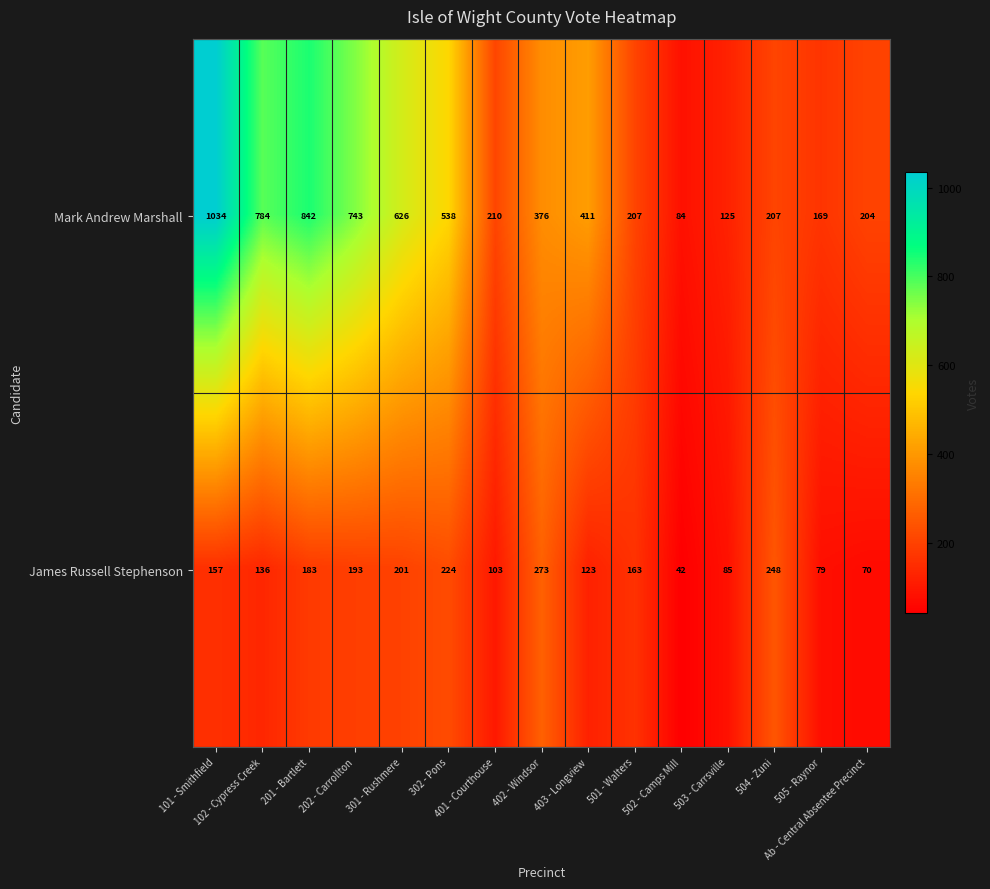

At how many categories does at least one series exceed 516?

6